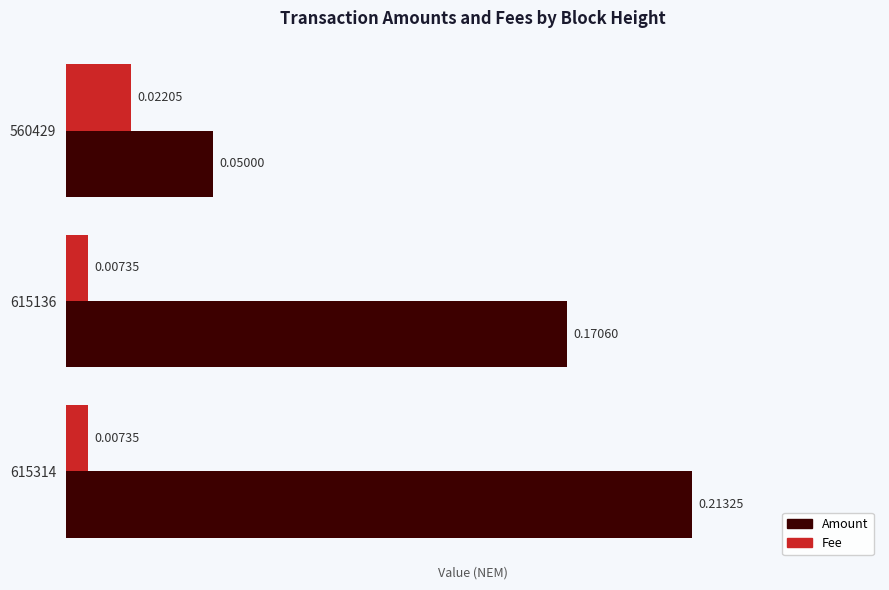

What is the sum of the Amount values at 615136 and 615314?

0.4